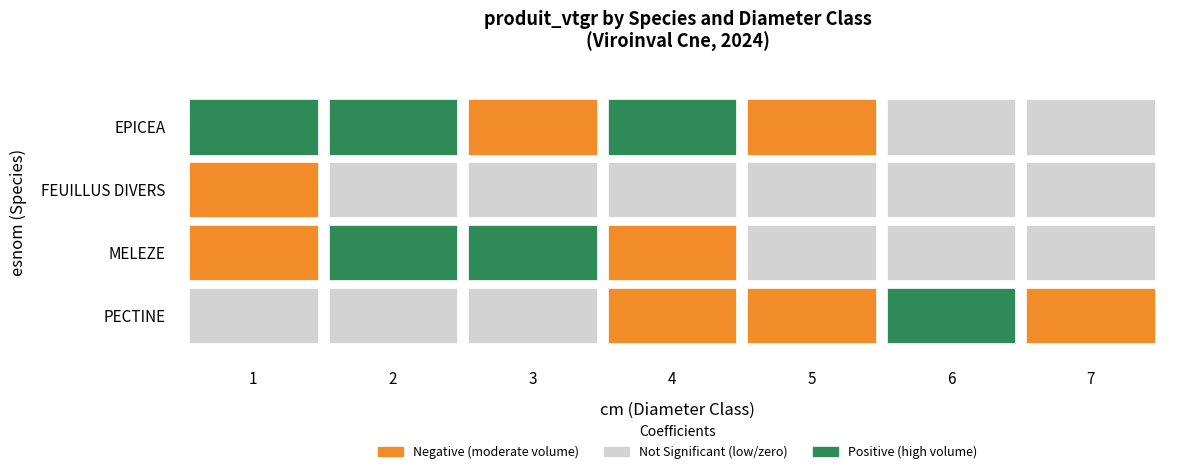

Which series changed the most between 1 and 6?

EPICEA